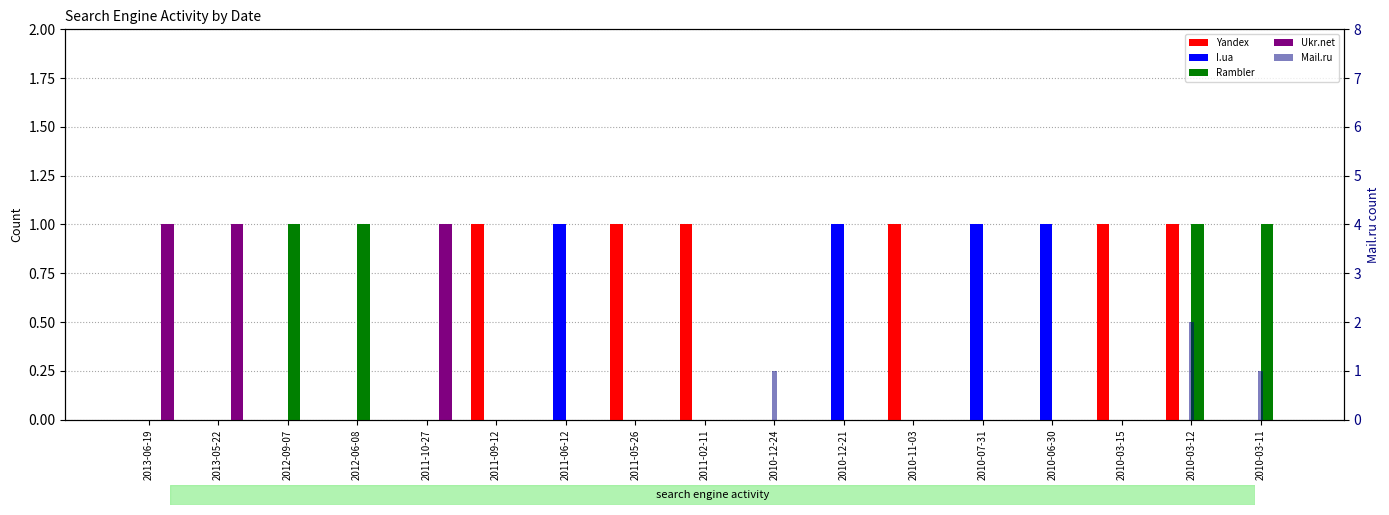

What is the label of the 1st bar from the left?

2013-06-19